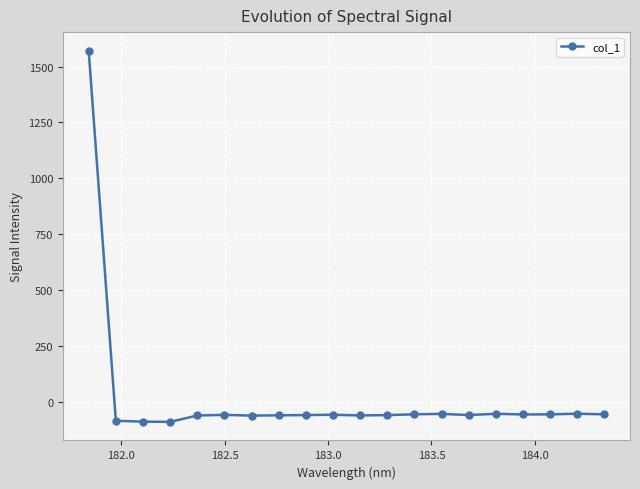

What is the sum of all values?

364.8